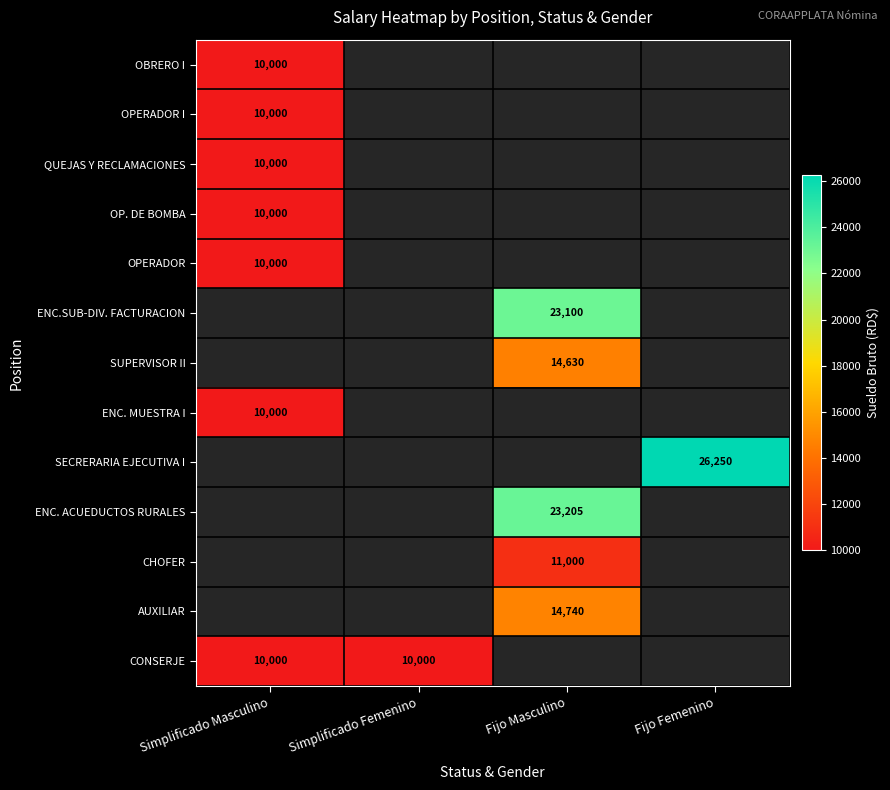

The value of QUEJAS Y RECLAMACIONES at Simplificado Masculino is 5074. True or false?

False